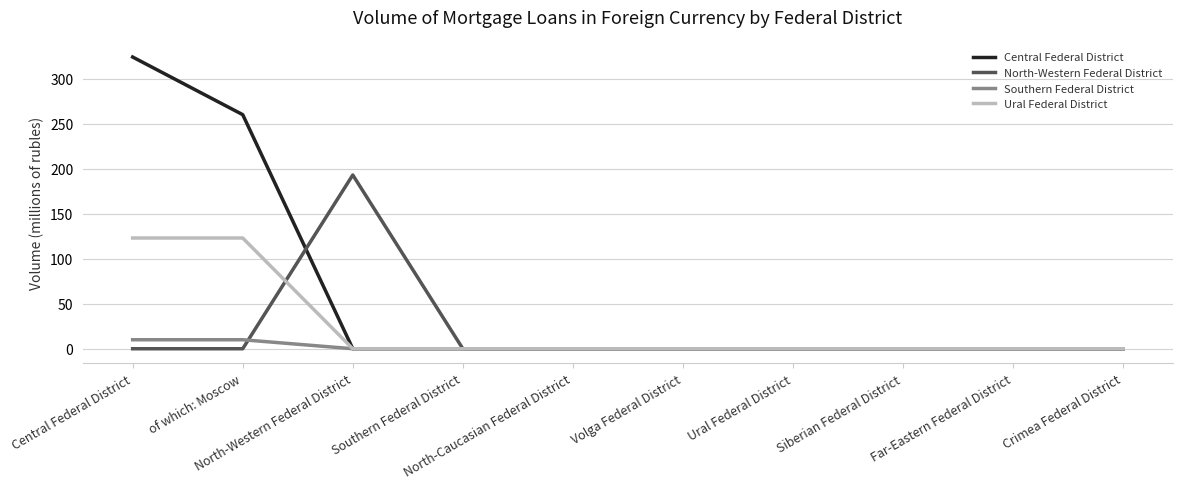

Reading left to right, list all the values displayed in this chart.

Central Federal District: 324	260	0	0	0	0	0	0	0	0
North-Western Federal District: 0	0	193	0	0	0	0	0	0	0
Southern Federal District: 10	10	0	0	0	0	0	0	0	0
Ural Federal District: 123	123	0	0	0	0	0	0	0	0